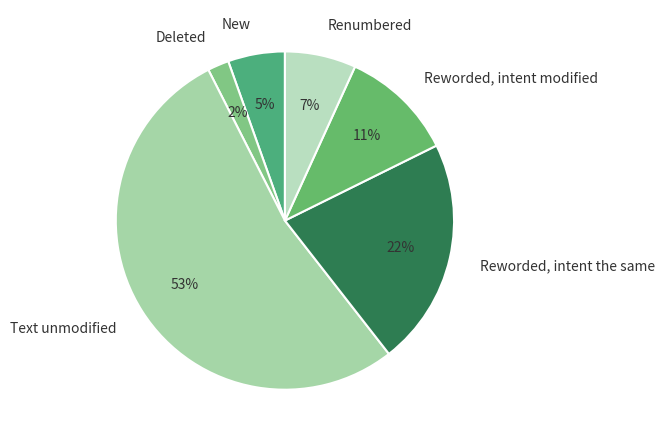

Is there any slice that represents more than half of the pie?

Yes